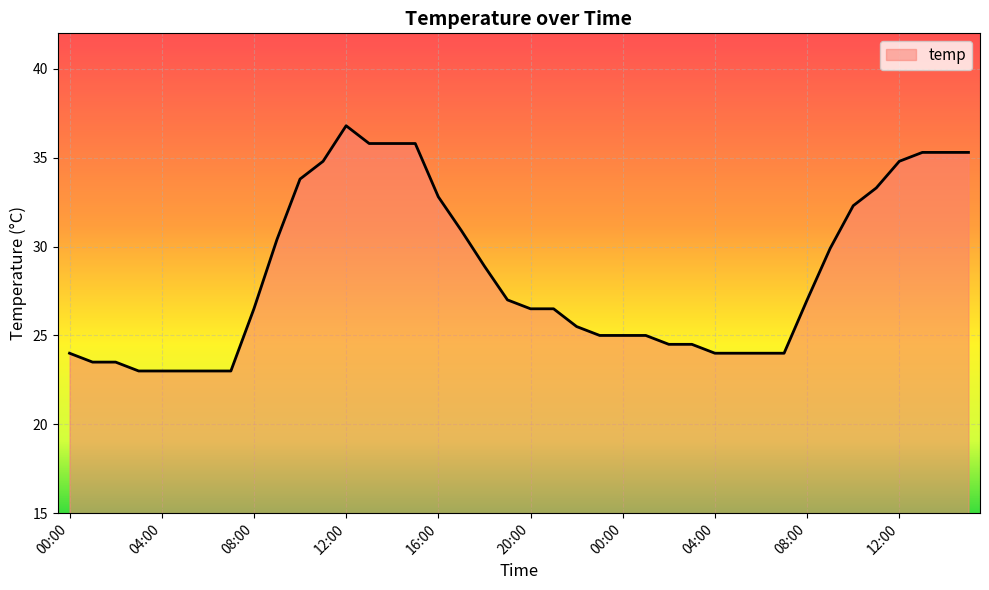

What is the minimum value shown in the chart?

23.0